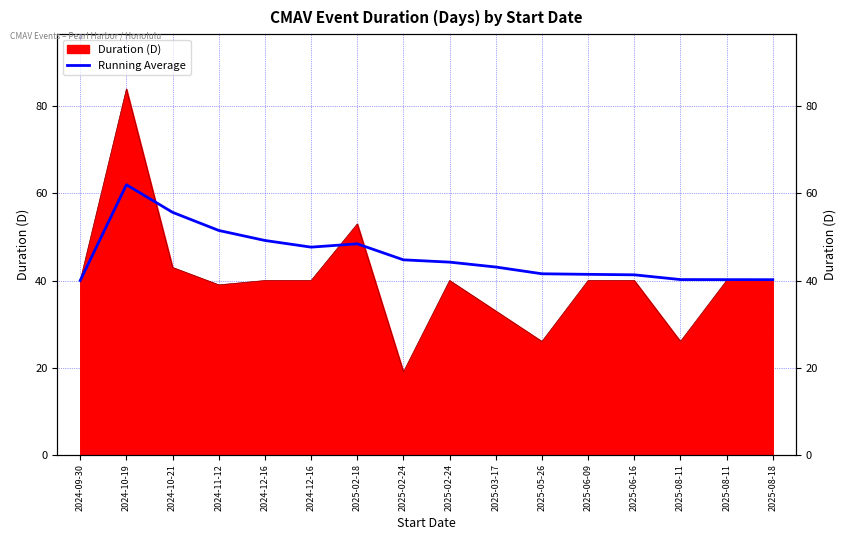

The value at 2024-10-21 is 97.7. True or false?

False